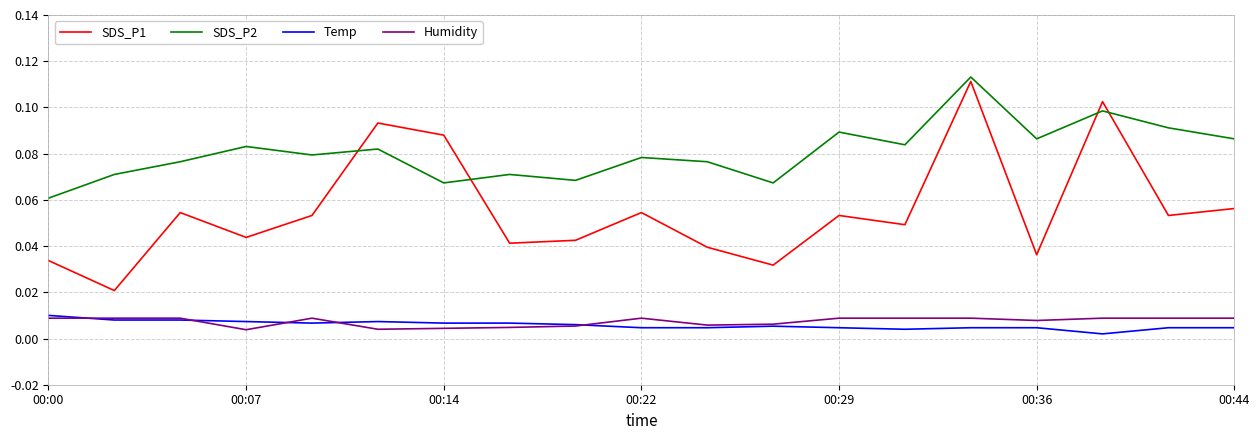

Which series has the widest spread of values?

SDS_P1